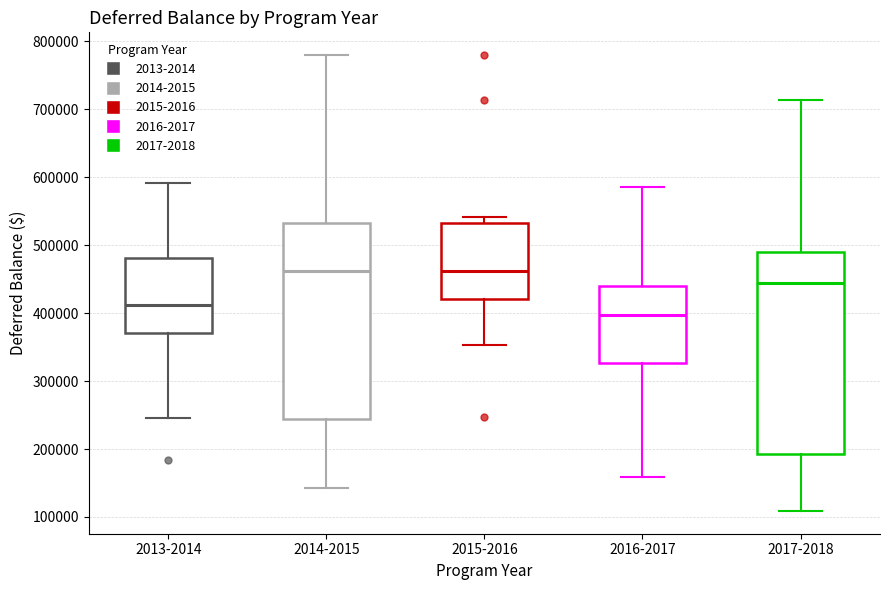

Where is the upper edge of the box for 2013-2014 on the y-axis? The values are not printed on the chart, so give them approximately, as read against the axis.

480000